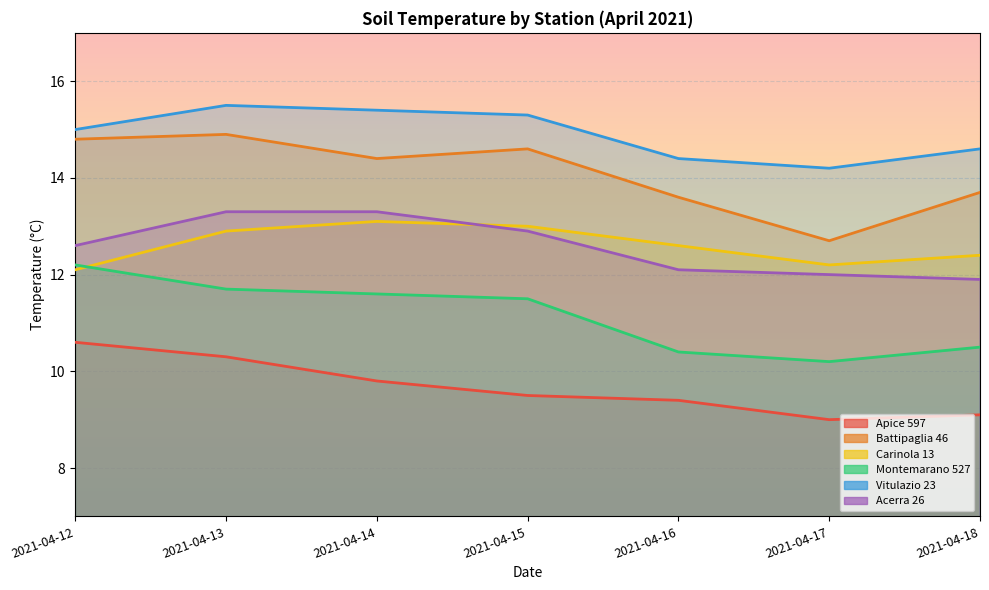

What is the greatest value displayed?

15.5